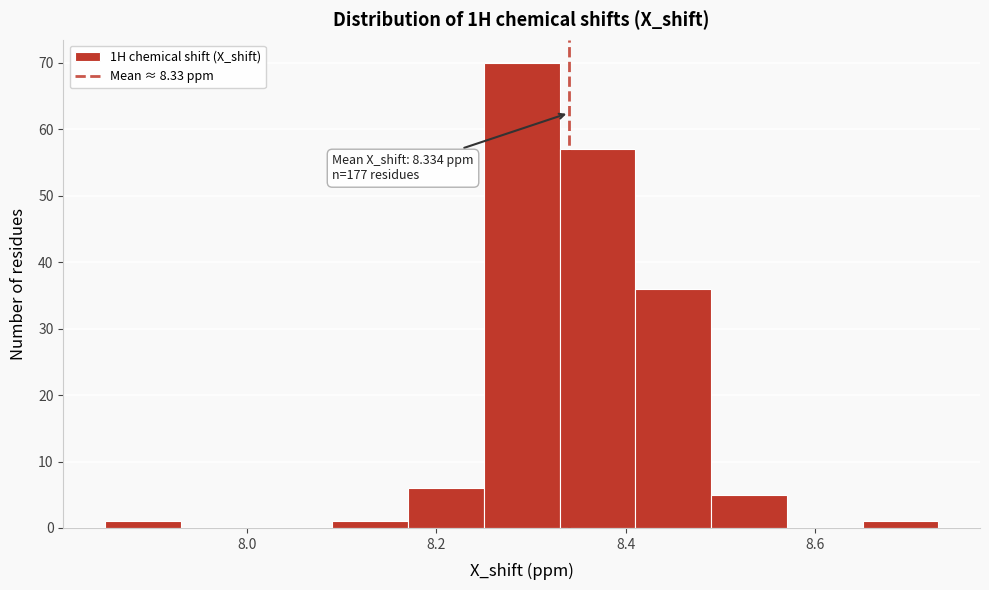

Which range on the x-axis has the tallest bar?

8.25 to 8.33